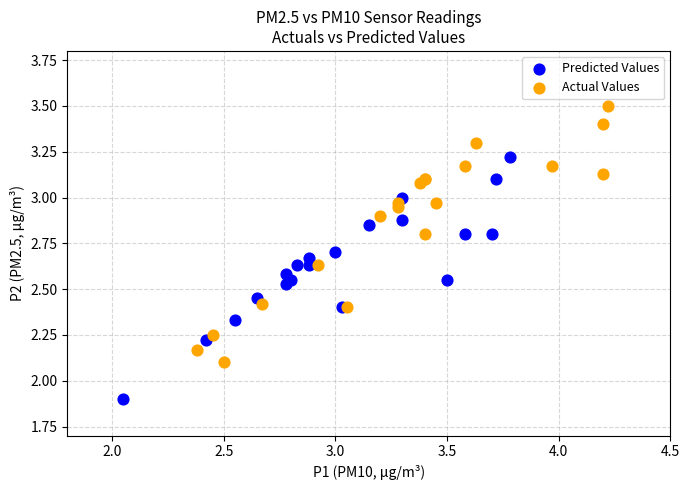

Which series contains the lowest Y value?

Predicted Values